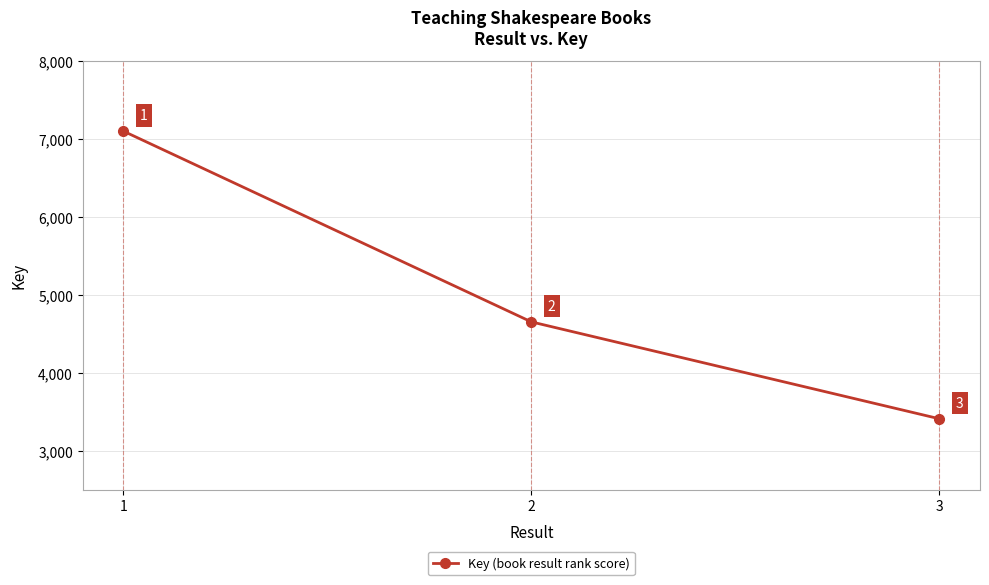

What is the sum of the values at 3 and 2?

8062